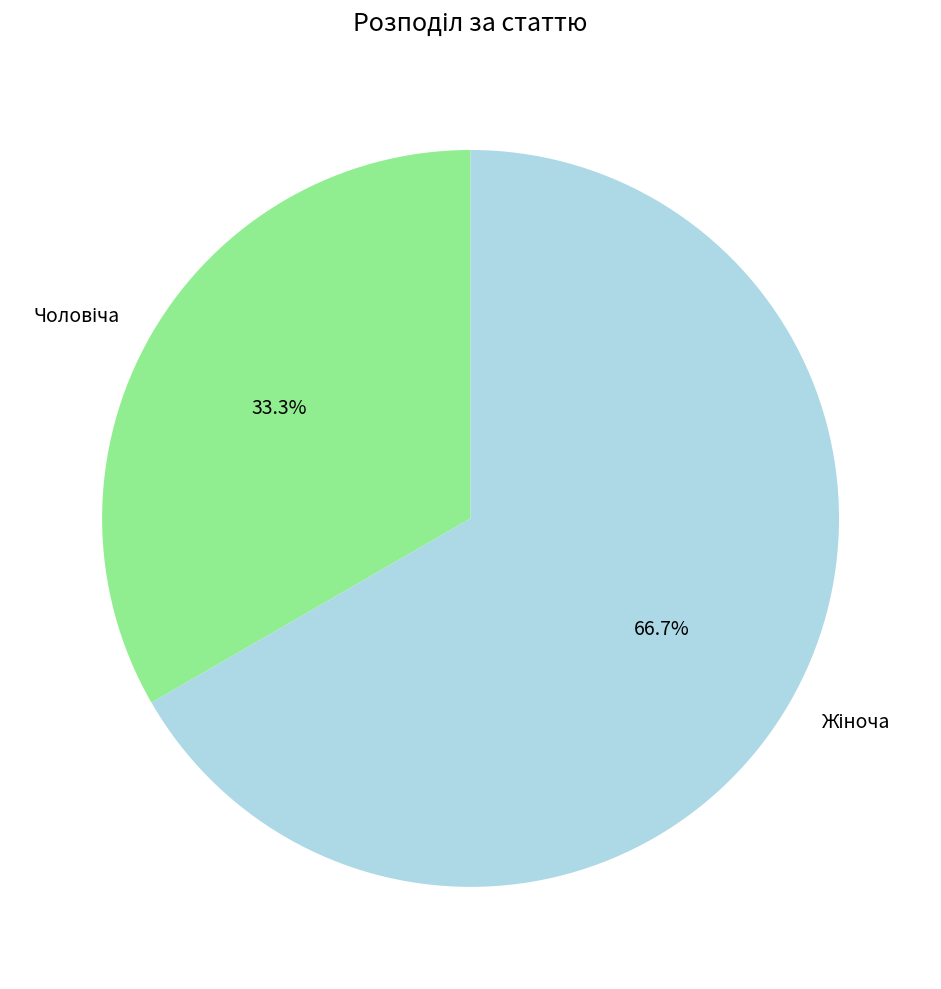

To the nearest percent, what is the average slice percentage?

50%